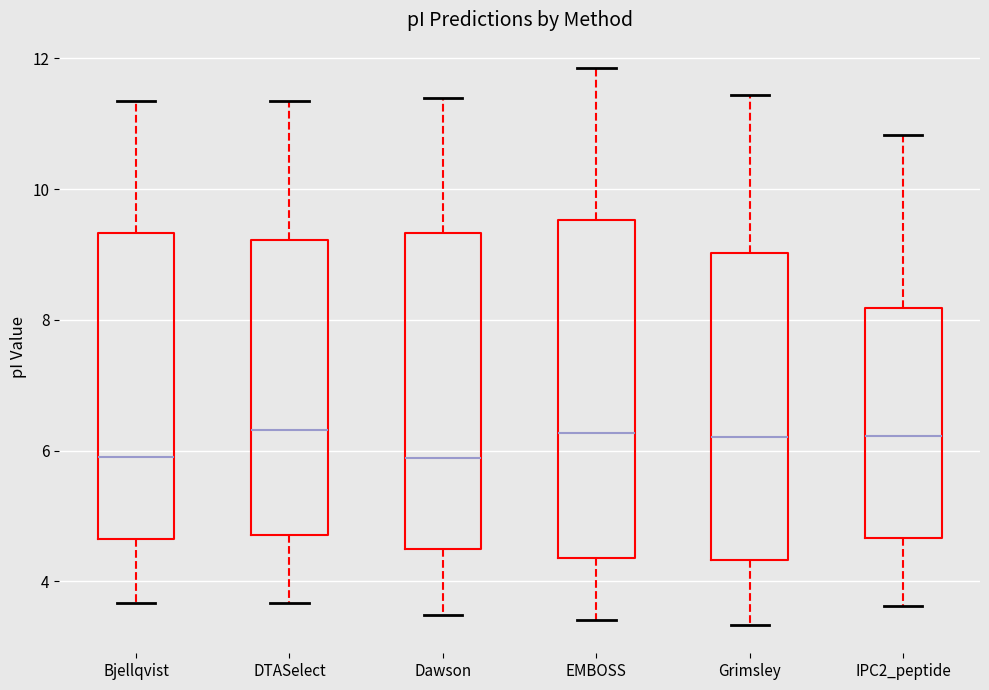

Reading left to right, read every box against the y-axis: the position of its median line, the range the box covers, and the ends of its whiskers. The values are not printed on the chart, so give them approximately, as read against the axis.

Bjellqvist: median 6.0, box 4.6 to 9.4, whiskers 3.6 to 11.4
DTASelect: median 6.4, box 4.8 to 9.2, whiskers 3.6 to 11.4
Dawson: median 5.8, box 4.4 to 9.4, whiskers 3.4 to 11.4
EMBOSS: median 6.2, box 4.4 to 9.6, whiskers 3.4 to 11.8
Grimsley: median 6.2, box 4.4 to 9.0, whiskers 3.4 to 11.4
IPC2_peptide: median 6.2, box 4.6 to 8.2, whiskers 3.6 to 10.8